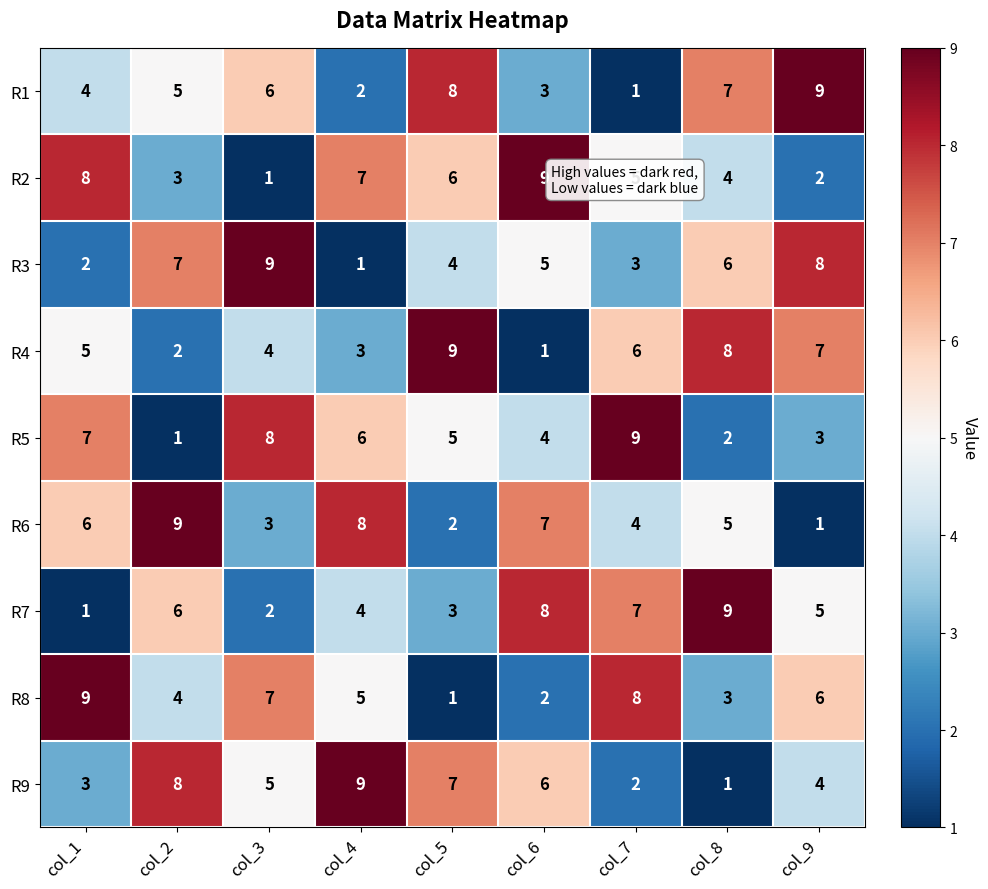

What is the total value across all series at col_3?

45